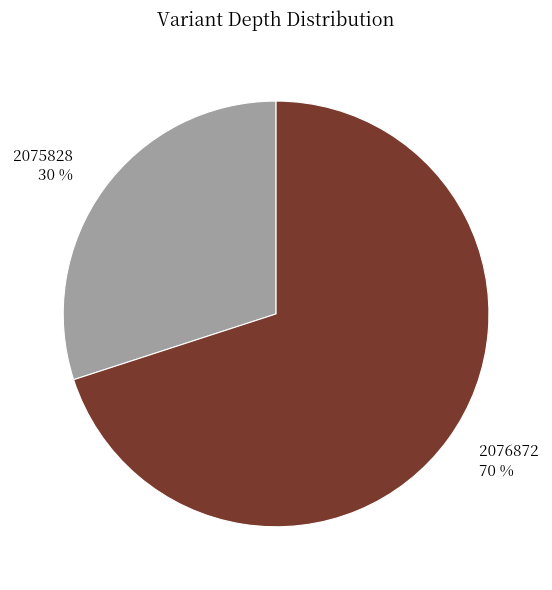

Approximately how many times larger is the value at 2075828 compared to 2076872?

0.4